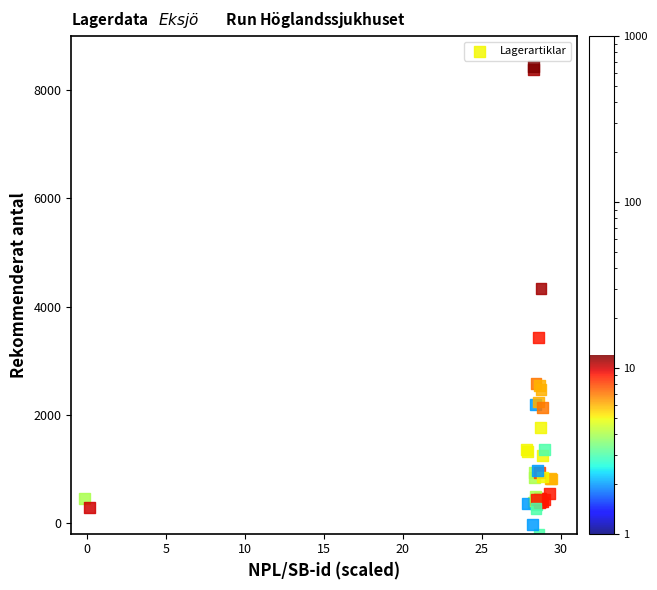

What Y value in the scatter plot is closest to 4116?

4334.6